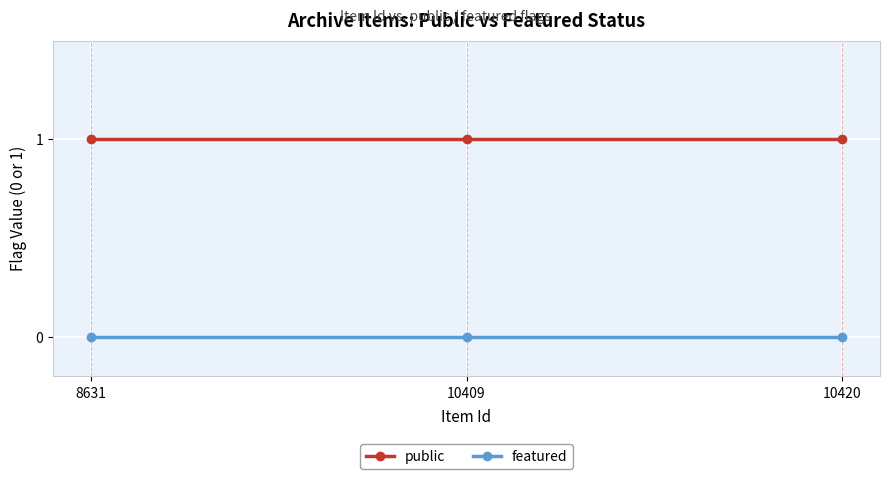

At 10420, list the series in order from smallest to largest.

featured, public